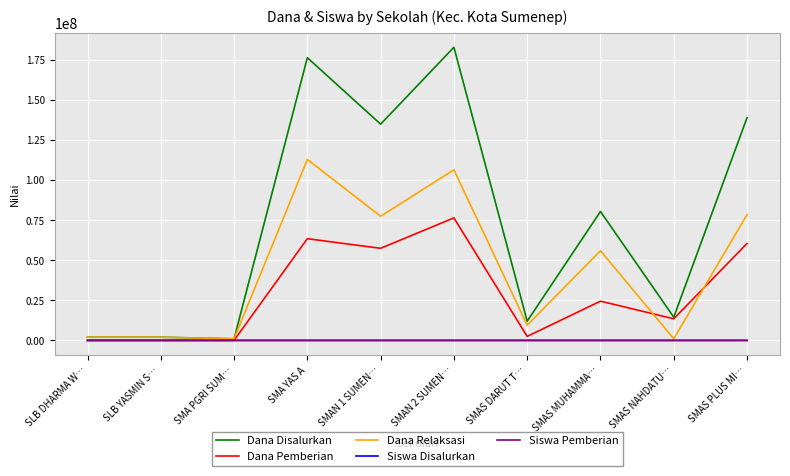

What is the average value of the Dana Pemberian series?

29850000